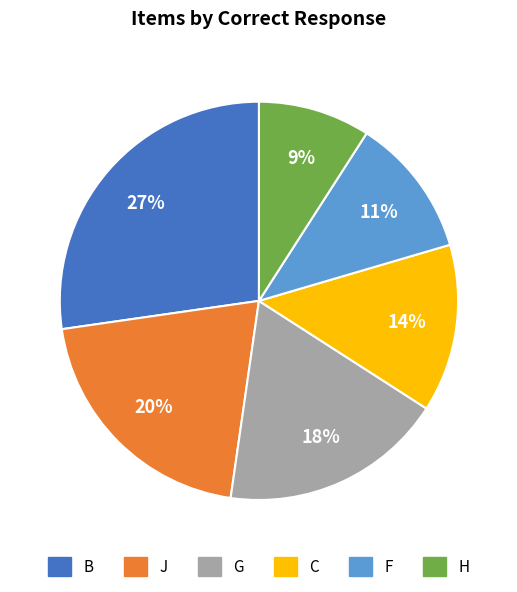

To the nearest percent, what is the difference between the largest and smallest slice percentages?

18%